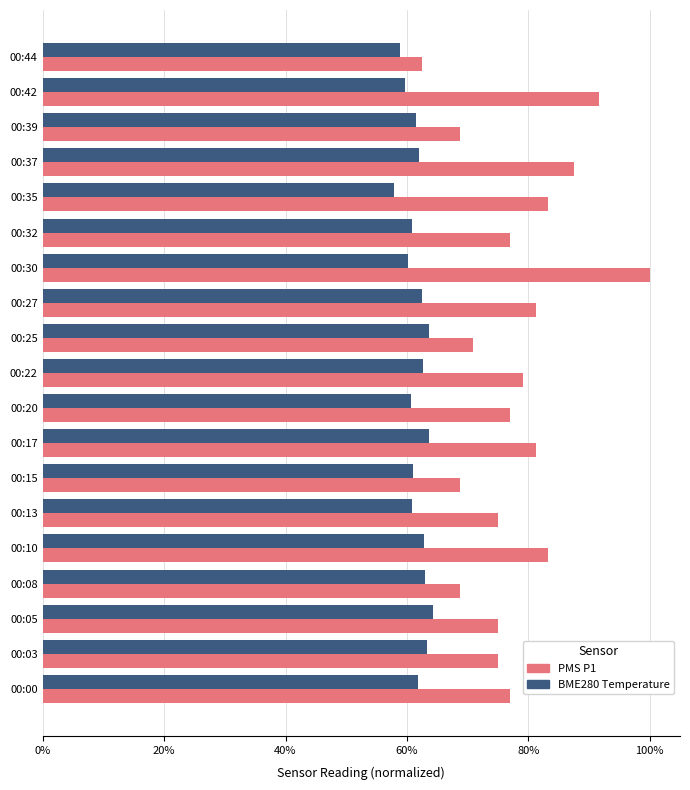

Which series has the largest range (max minus min)?

PMS P1